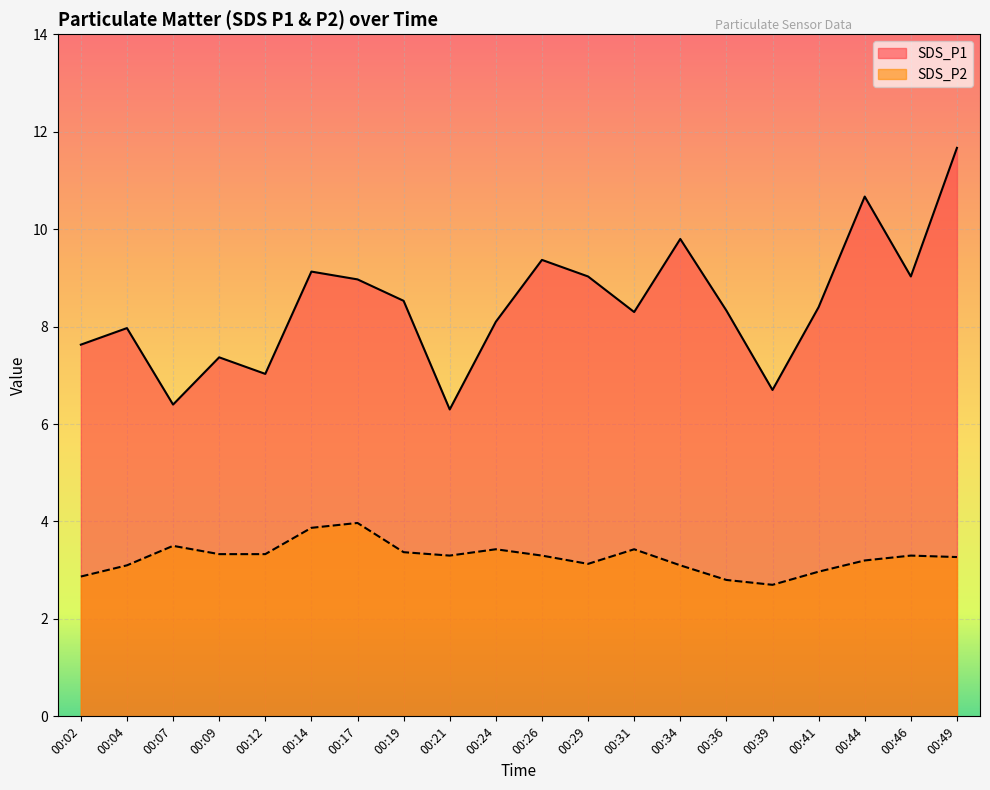

Is the value of SDS_P1 at 00:07 greater than the value of SDS_P2 at 00:19?

Yes